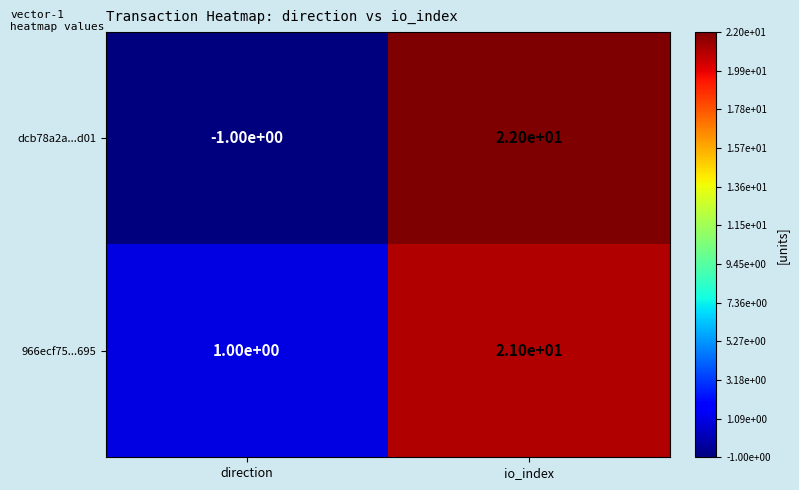

Is it true that dcb78a2a...d01 equals -1 at direction?

True